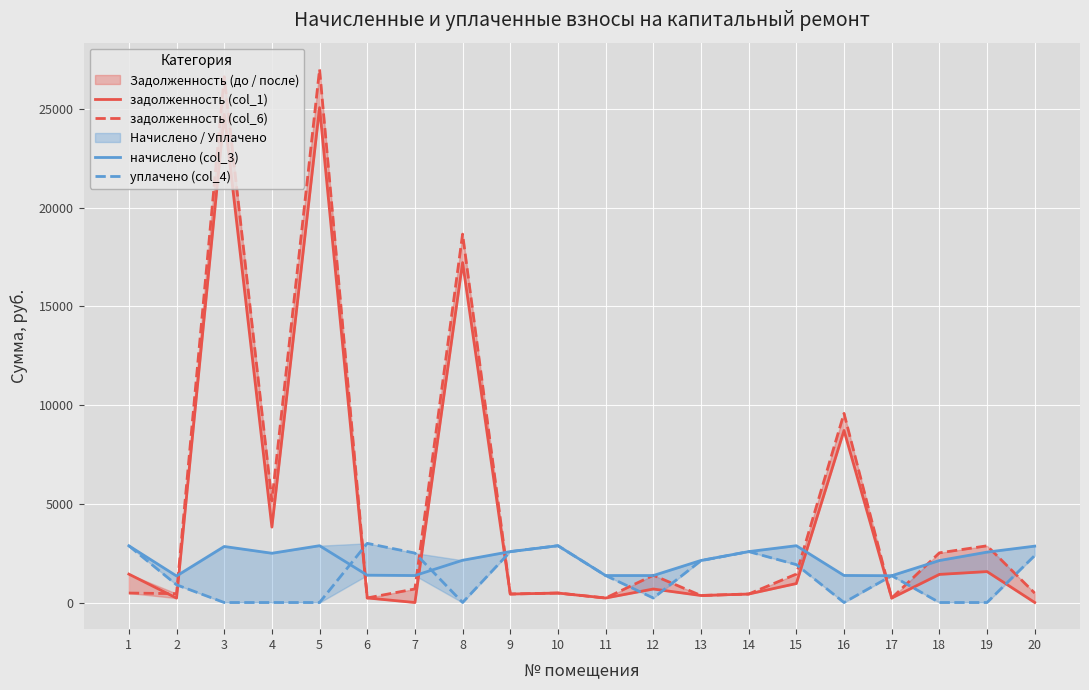

Which series has the widest spread of values?

задолженность (col_6)